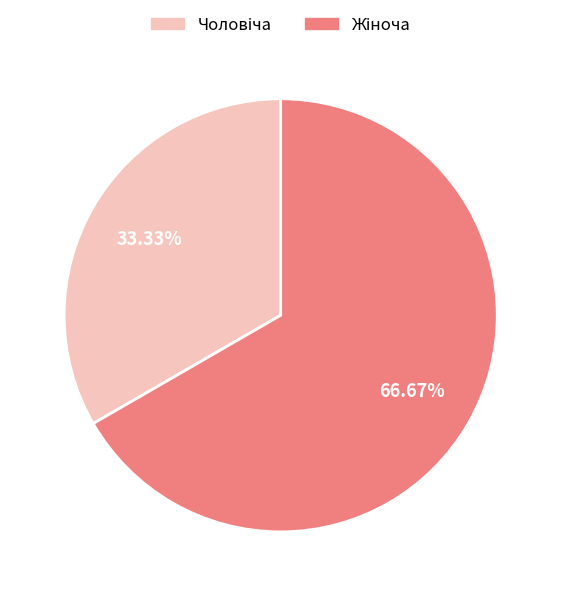

To the nearest percent, what is the average slice percentage?

50%